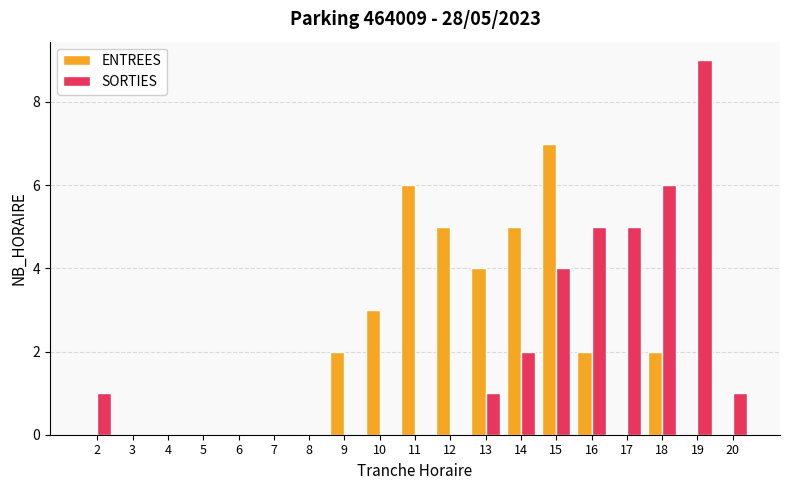

How many groups of bars are there?

19